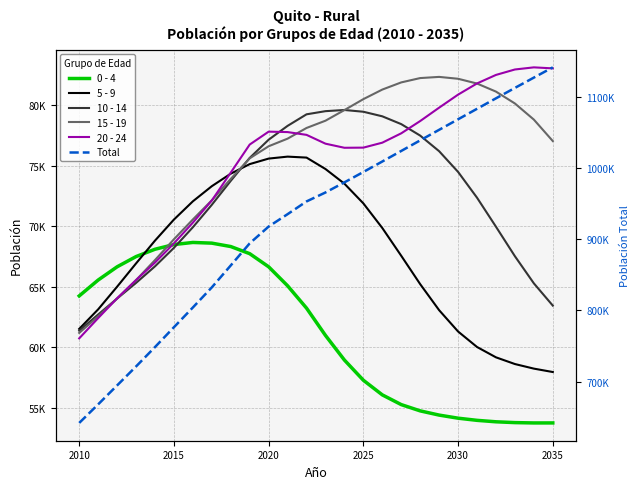

Where does the 15 - 19 series first go above 78128?

13